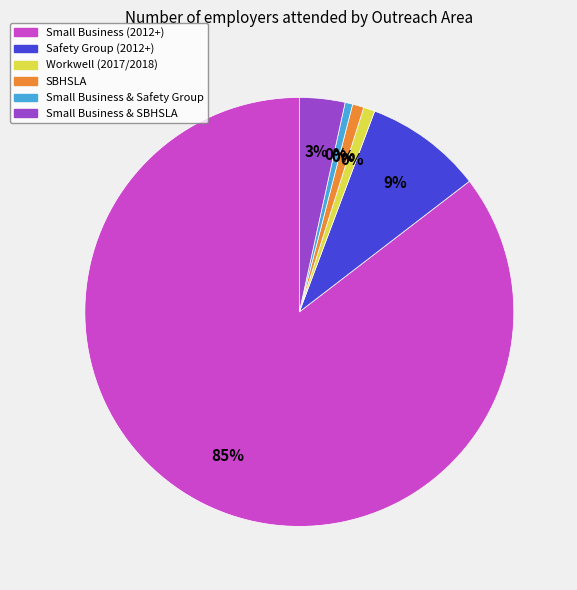

What is the smallest slice in the pie chart?

Small Business & Safety Group